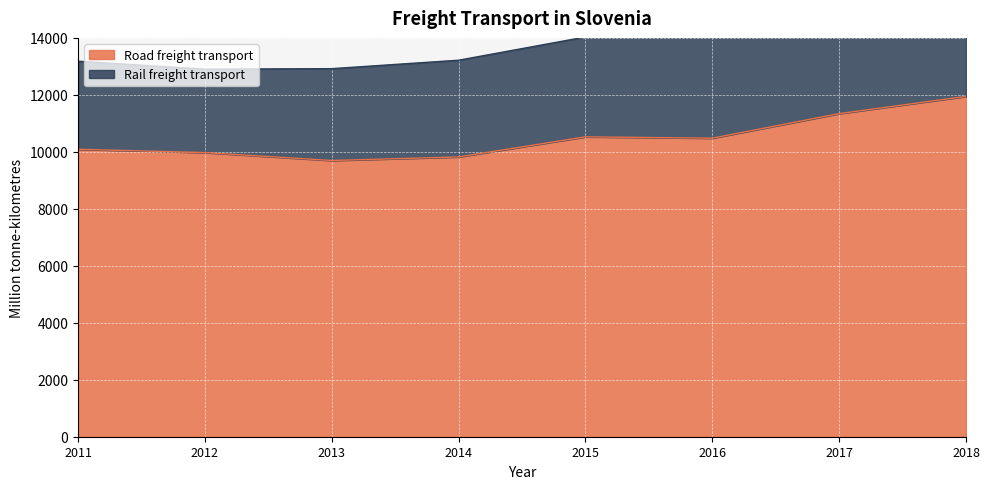

Read the value at 2016.

10479.2